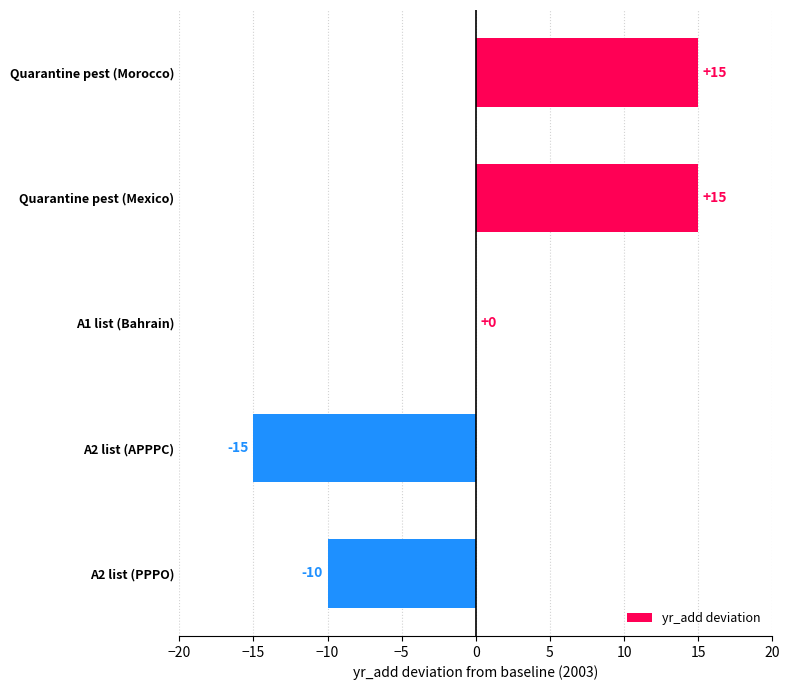

Count the number of data series in this chart.

1